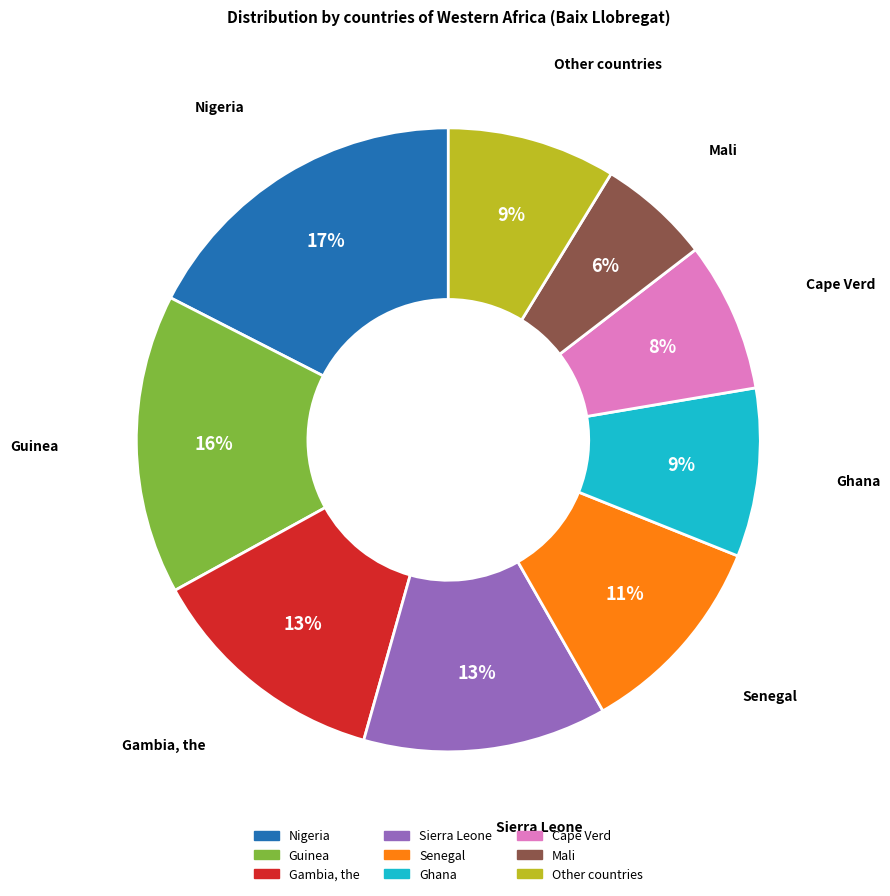

To the nearest percent, what is the difference between the Senegal and Guinea slice percentages?

5%